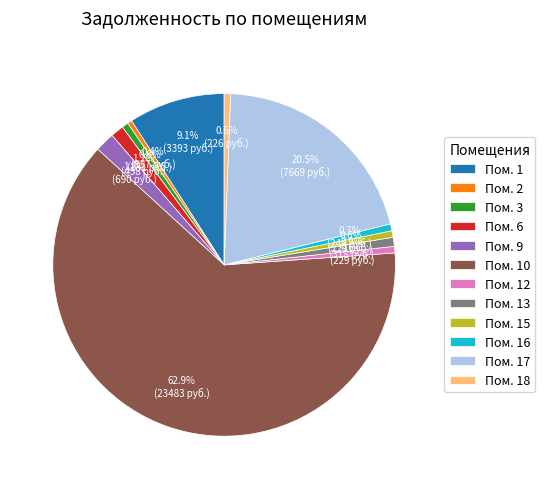

What portion of the pie excludes Пом. 3?

99.4%